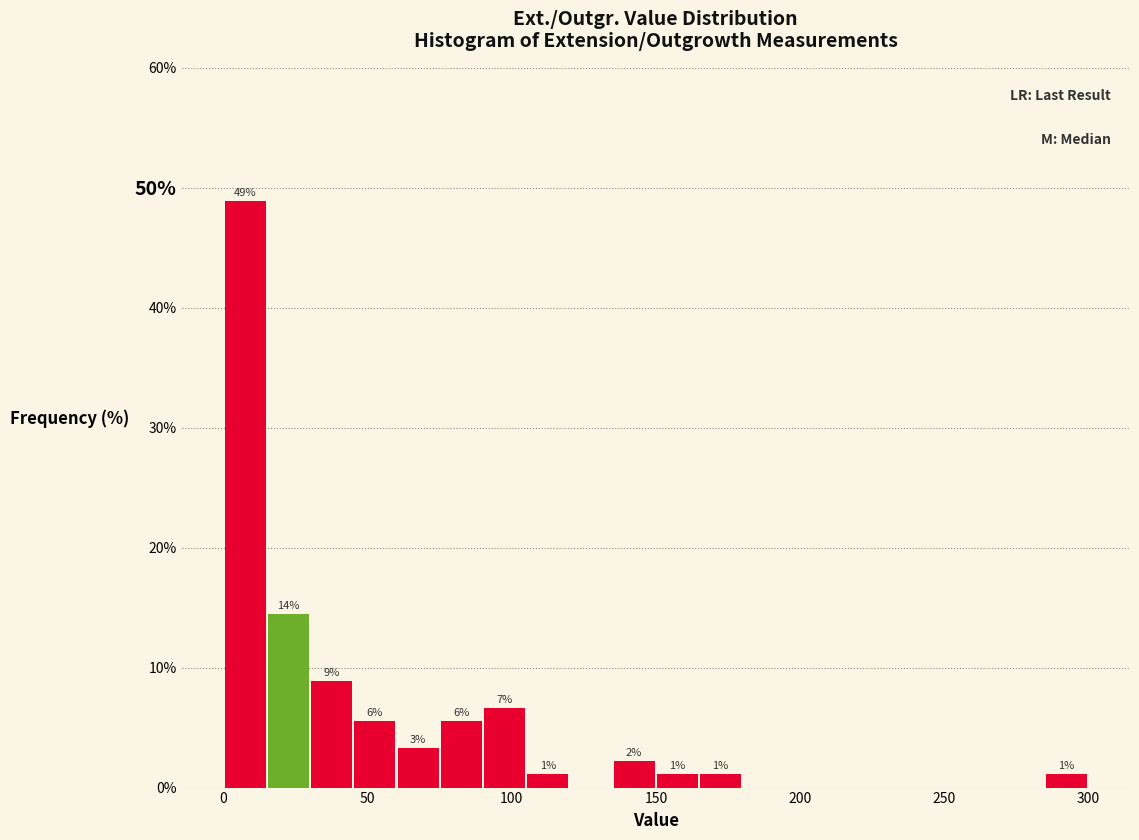

Read against the x-axis, roughly where is the centre of the tallest bar?

5